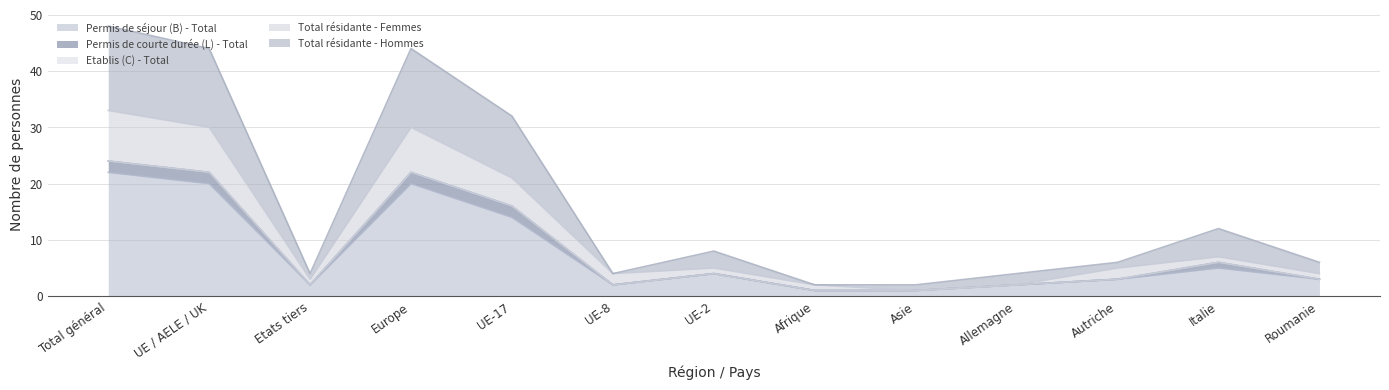

Between Allemagne and Roumanie, which series saw the biggest shift?

Total résidante - Femmes